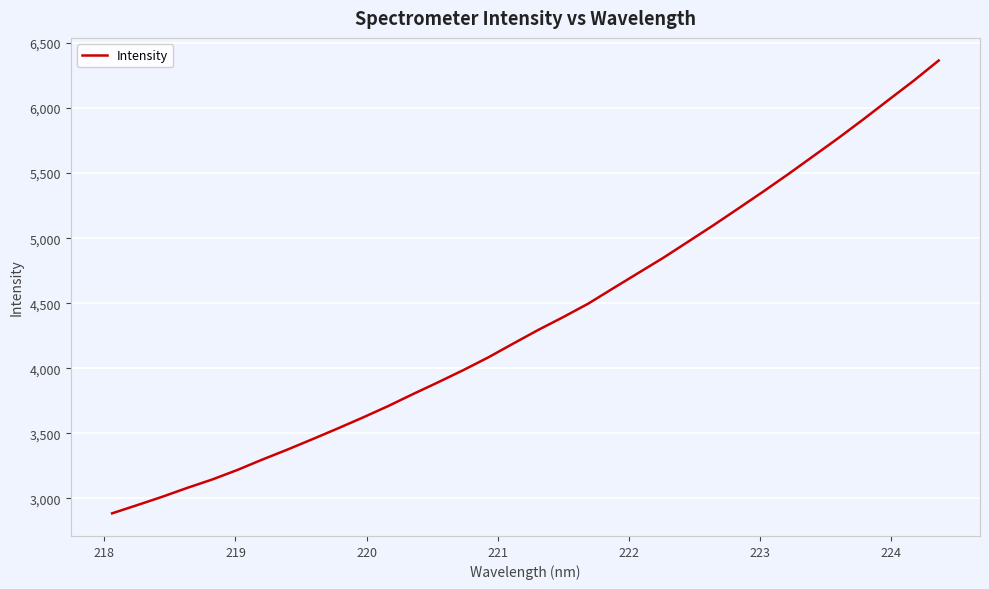

What is the difference between the maximum and minimum values?

3478.7